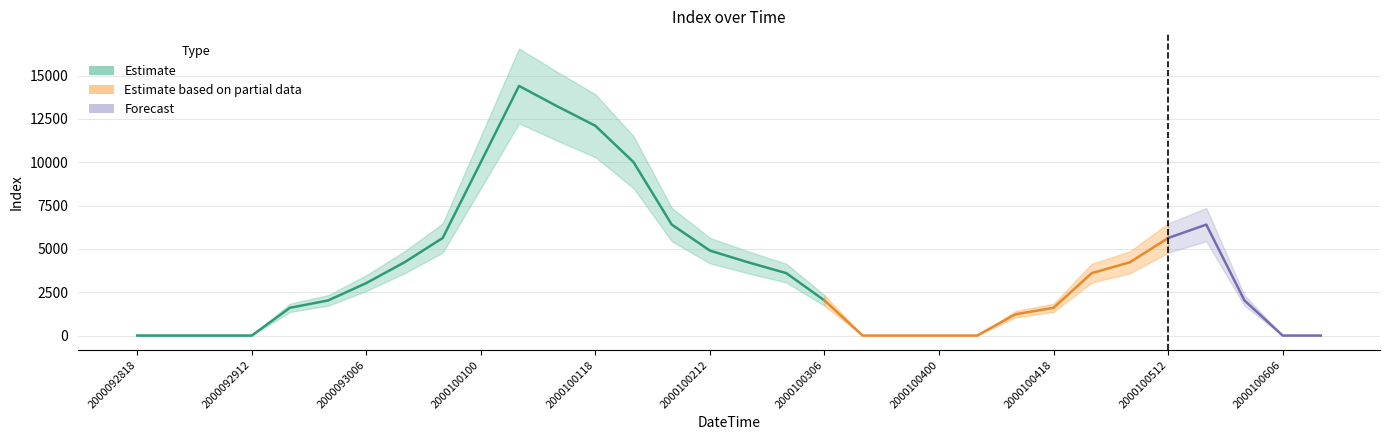

Which has a higher value, 2000100512 or 2000100406?

2000100512